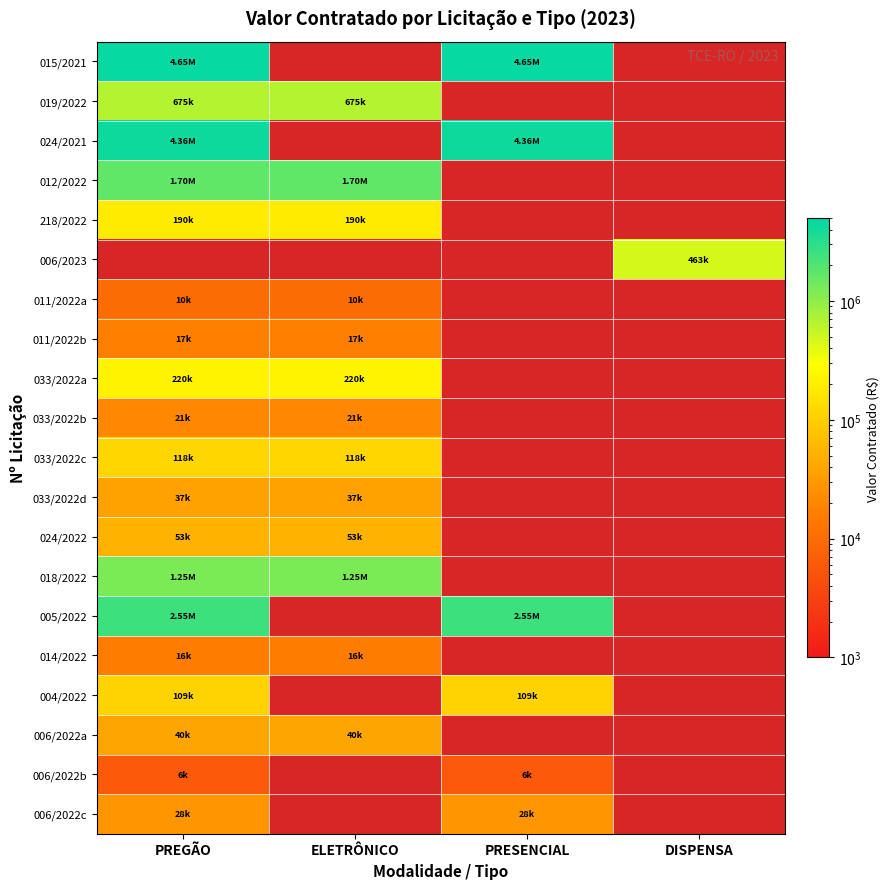

What is the spread (max minus min) of values at PREGÃO?

4643885.0